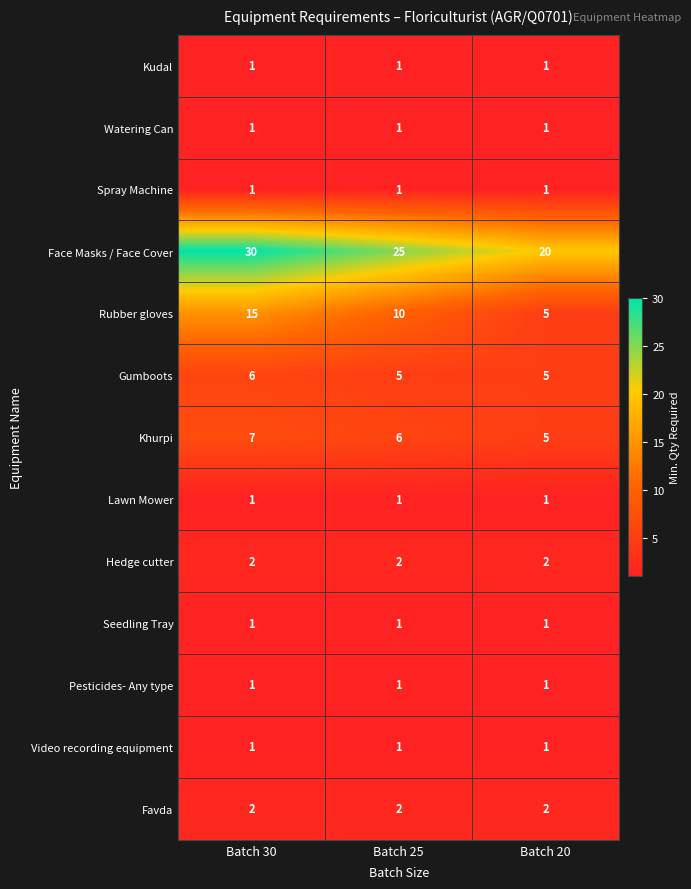

How many data points does each series have?

3